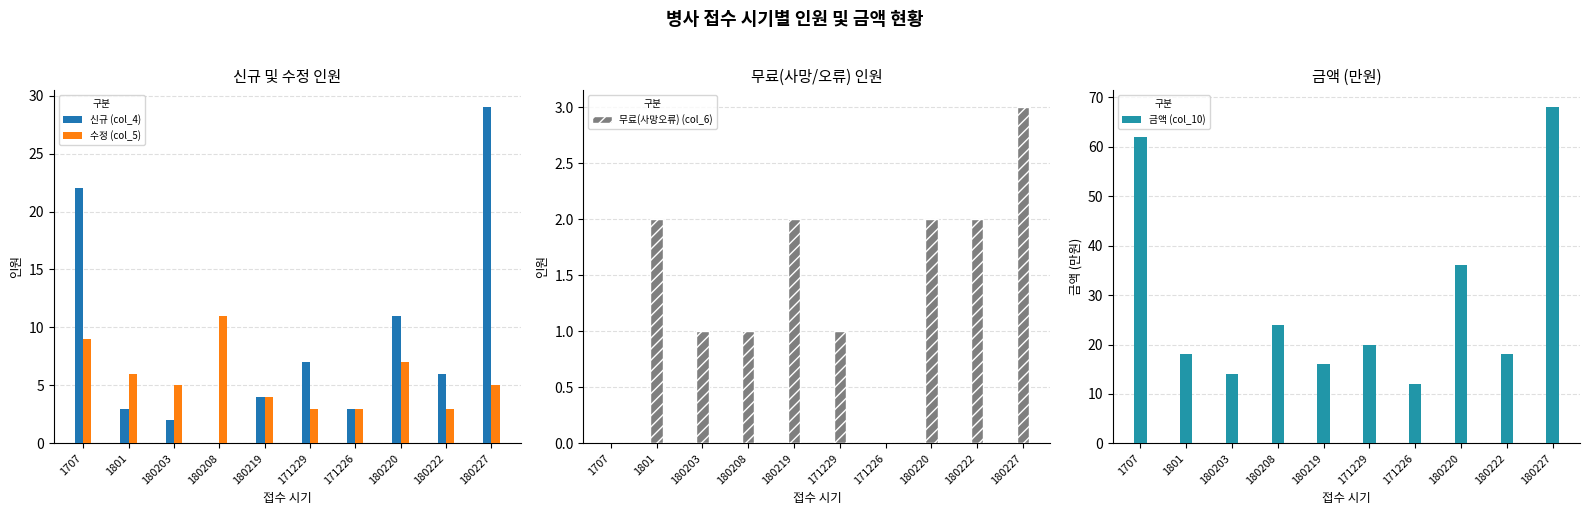

Which has a higher value, 180220 or 1707?

1707